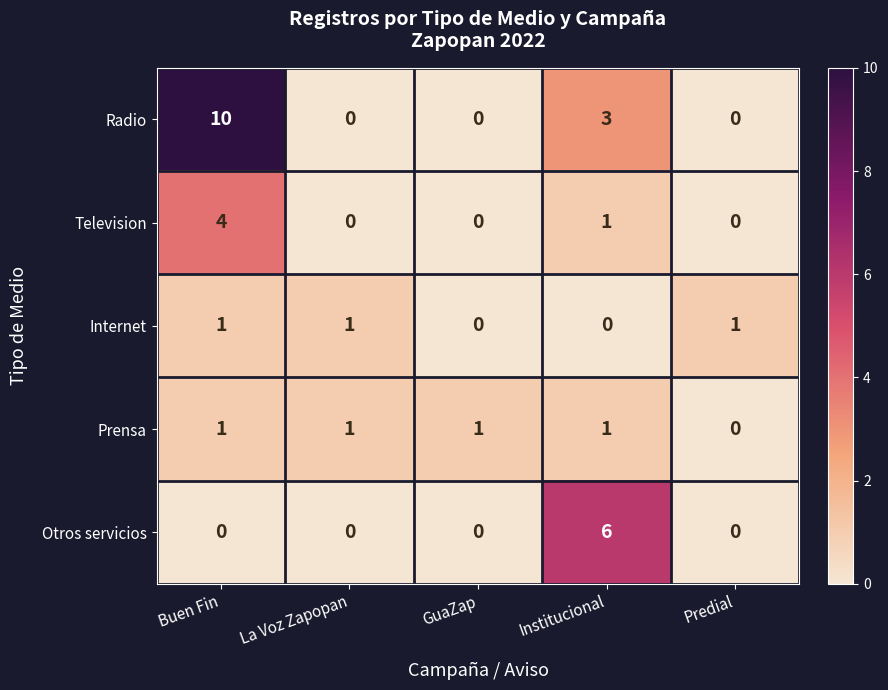

The Radio series shows 0 at GuaZap. True or false?

True